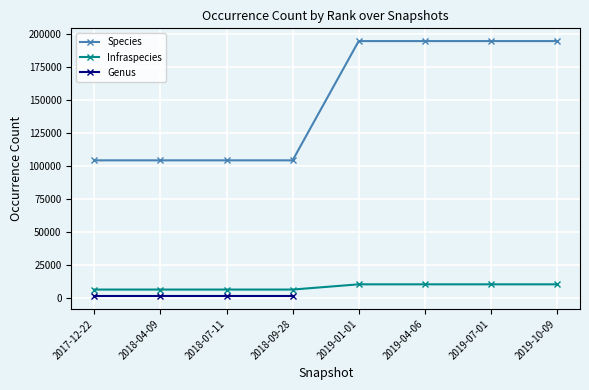

True or false: Species and Infraspecies intersect in this chart.

False